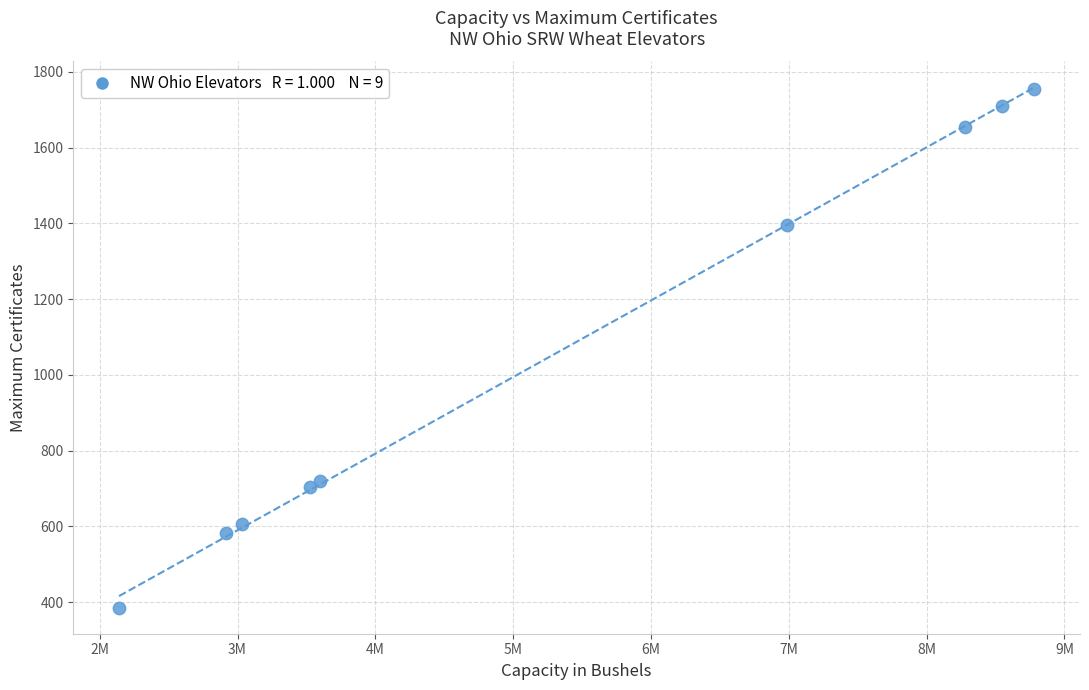

What Y value in the scatter plot is closest to 1070?

1397